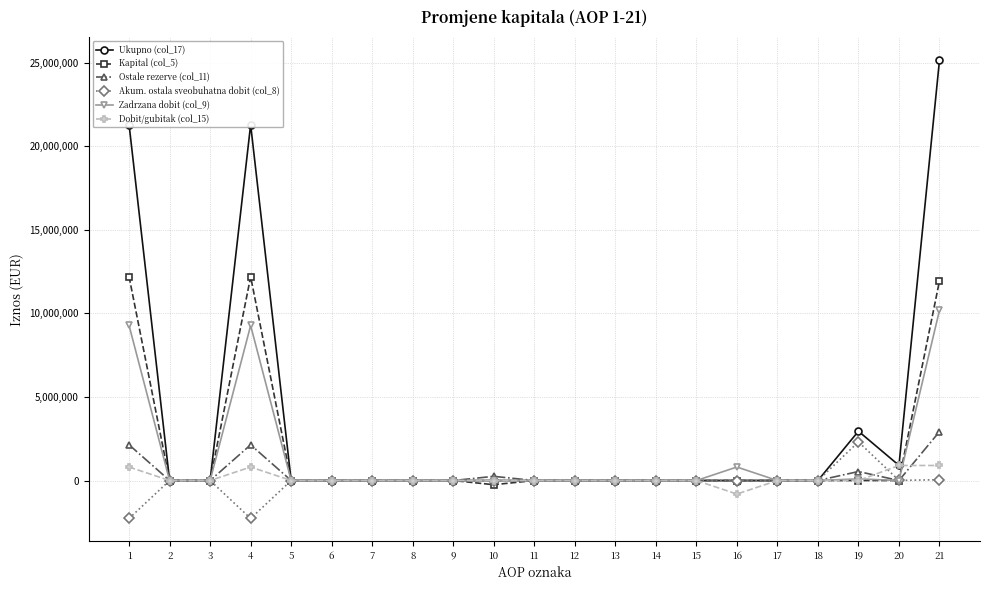

What are all the series names shown in the legend?

Ukupno (col_17), Kapital (col_5), Ostale rezerve (col_11), Akum. ostala sveobuhatna dobit (col_8), Zadrzana dobit (col_9), Dobit/gubitak (col_15)